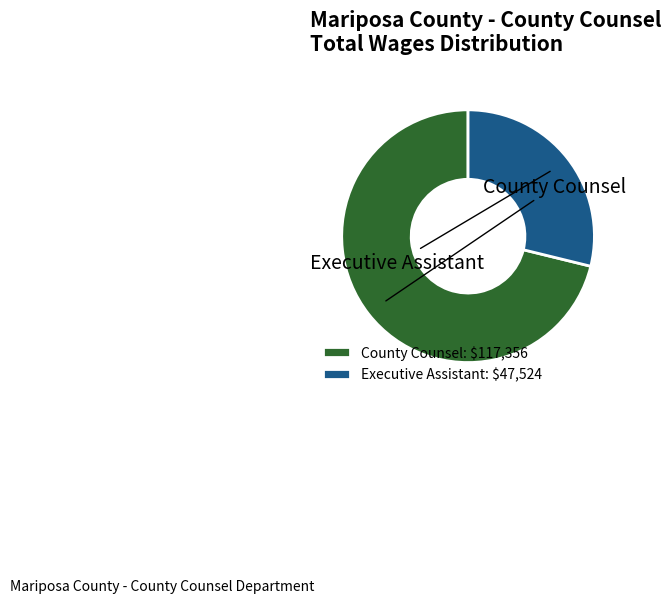

Between Executive Assistant and County Counsel, which is larger?

County Counsel